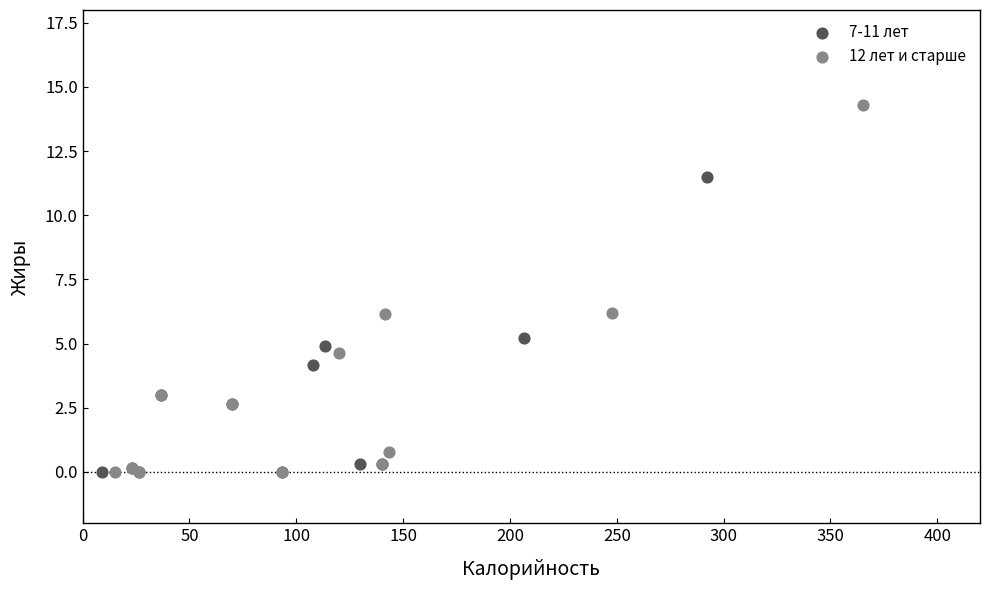

Which series has the widest spread of Y values?

12 лет и старше